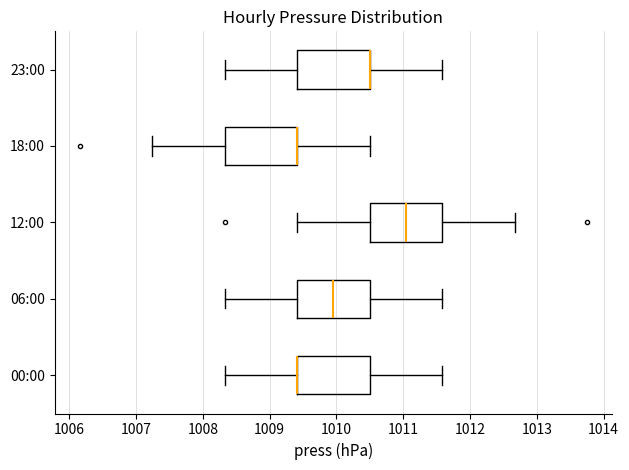

Where is the right edge of the box for 12:00 on the x-axis? The values are not printed on the chart, so give them approximately, as read against the axis.

1011.6